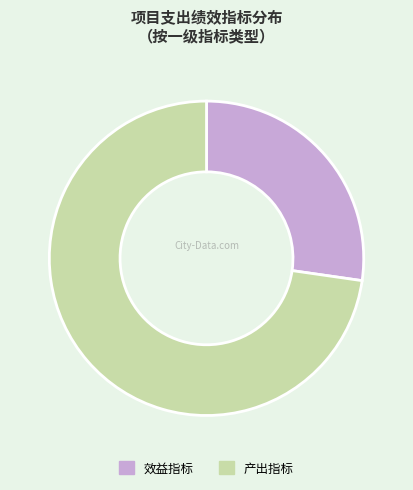

Is 产出指标 the majority of the pie?

Yes